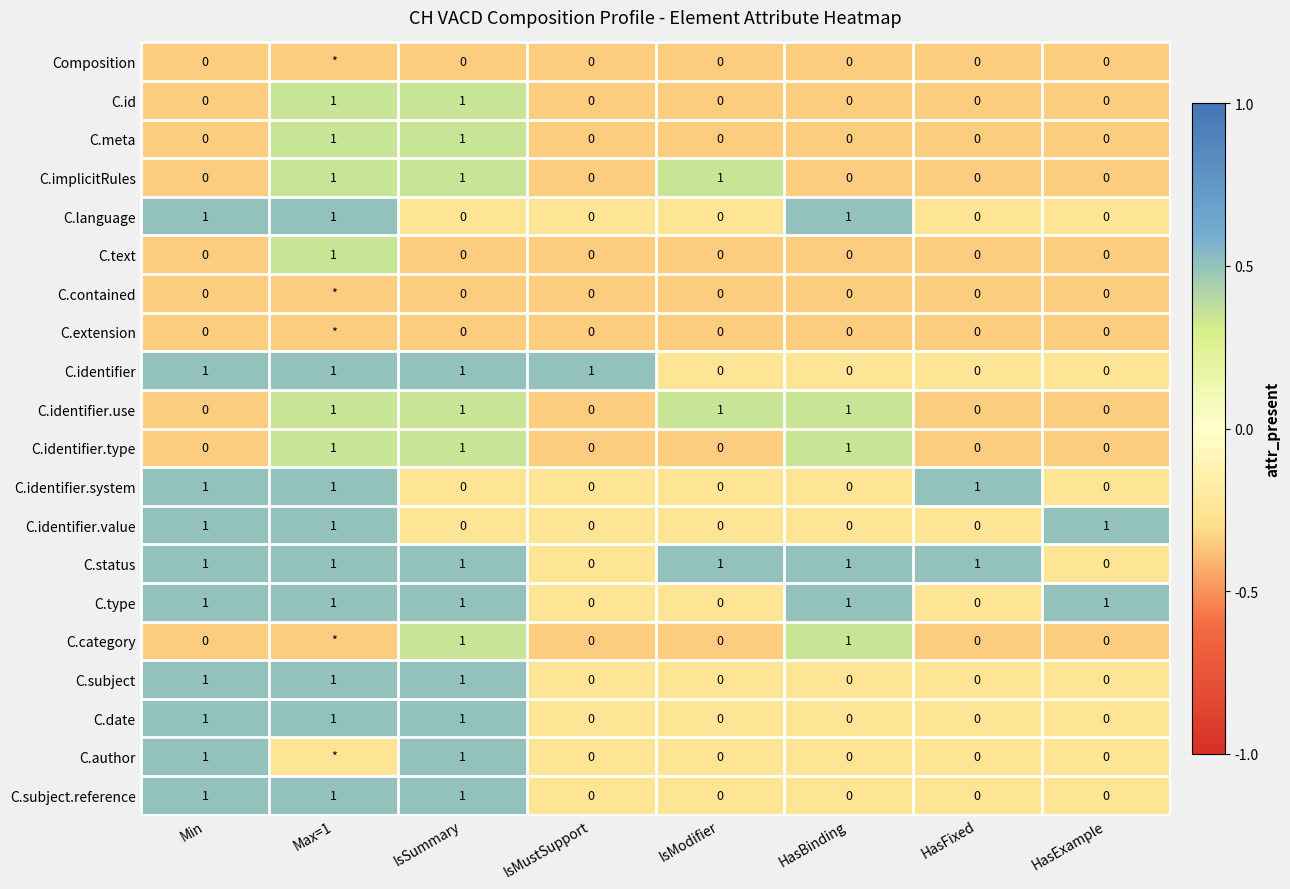

How many data points in C.subject.reference are less than 0?

5